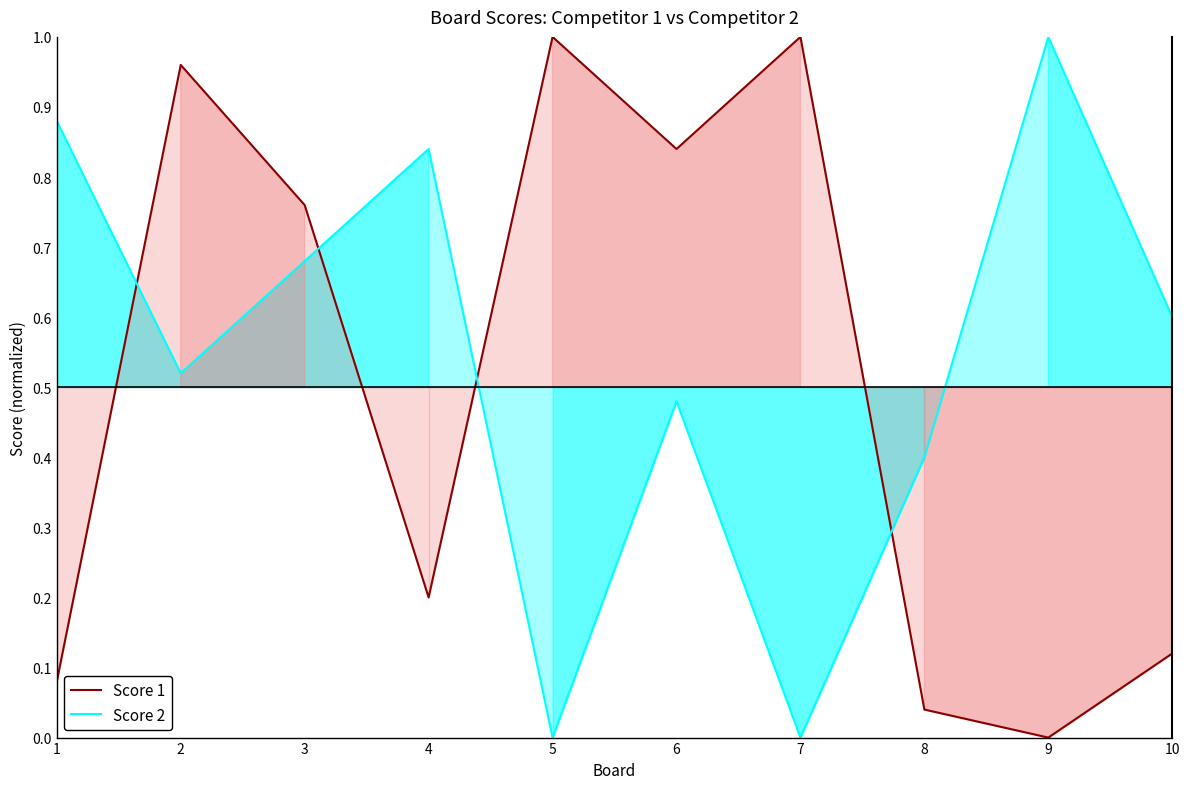

Is it true that Score 1 equals 1.4 at 6?

False